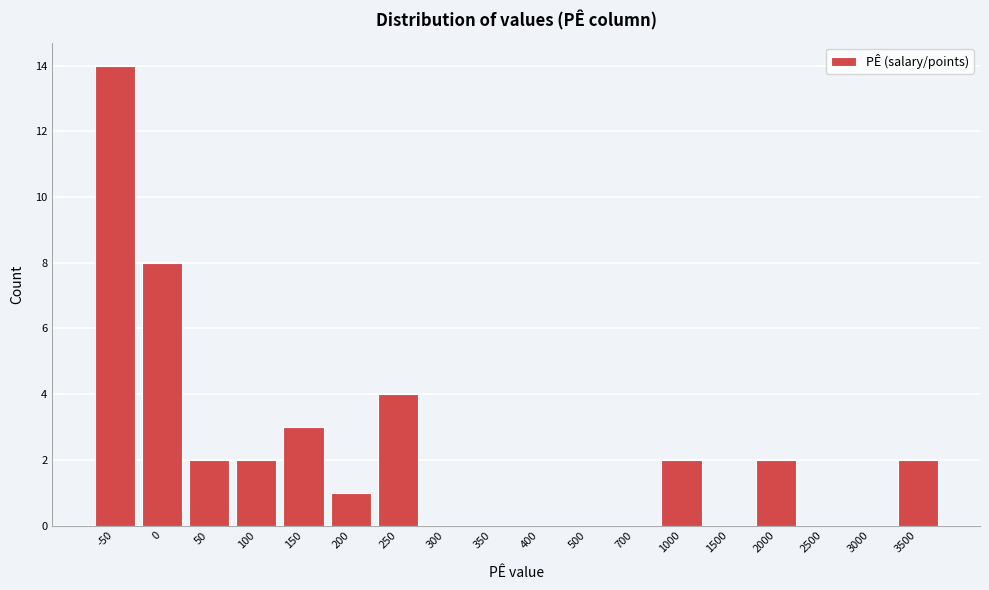

Reading right to left, what are all the values shown in this chart?

3500=2	3000=0	2500=0	2000=2	1500=0	1000=2	700=0	500=0	400=0	350=0	300=0	250=4	200=1	150=3	100=2	50=2	0=8	-50=14